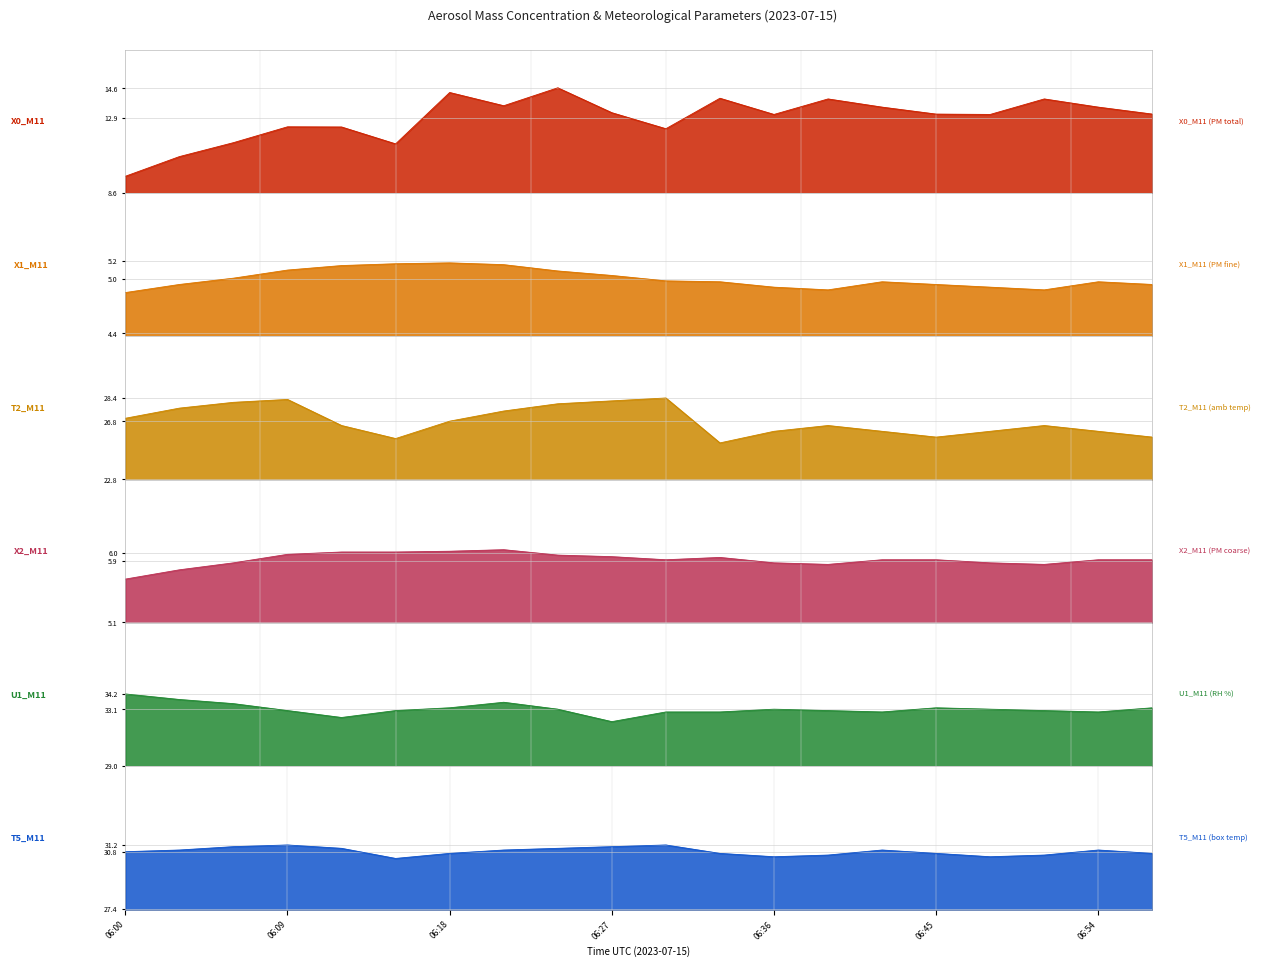

True or false: U1_M11 (RH %) and T5_M11 (box temp) cross at least once.

False